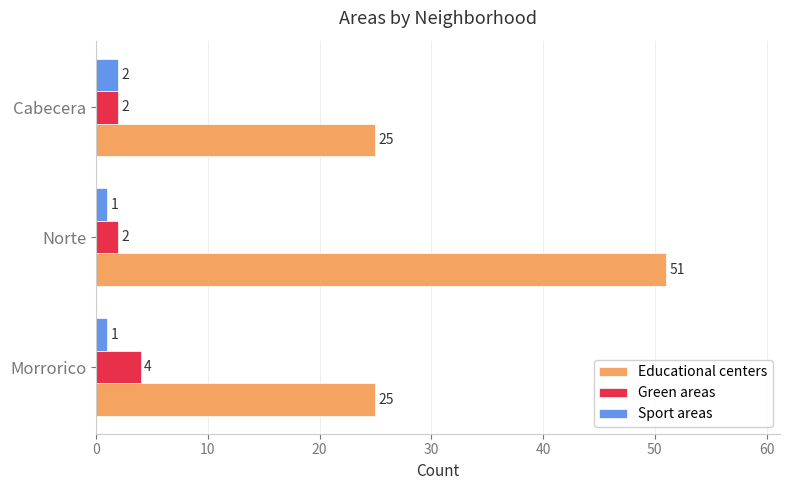

Rank the series at Norte from highest to lowest value.

Educational centers, Green areas, Sport areas